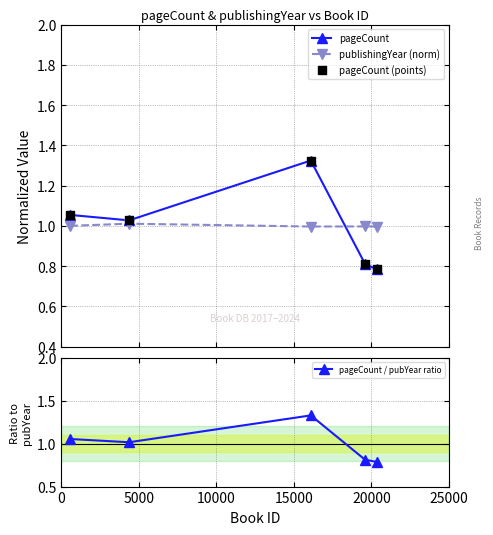

Which series has the largest Y range (max minus min)?

pageCount / pubYear ratio